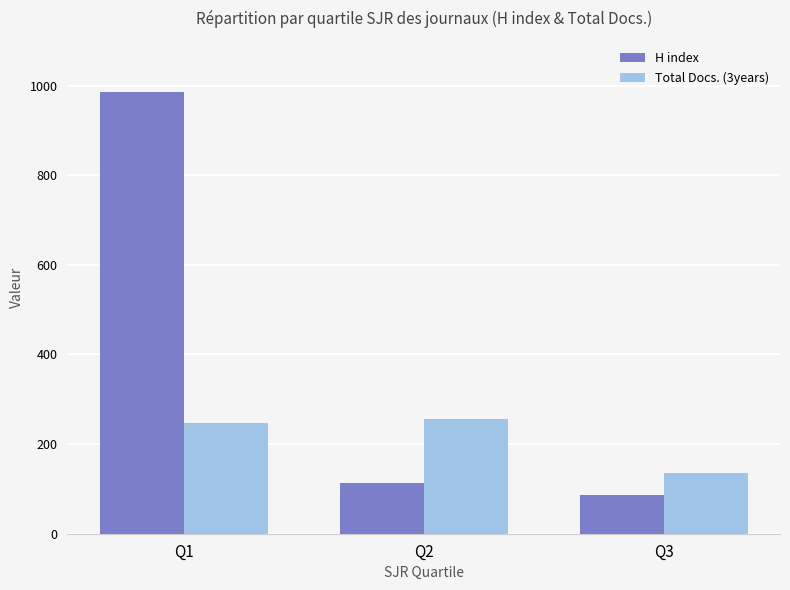

At which category does the chart reach its minimum across all series?

Q3